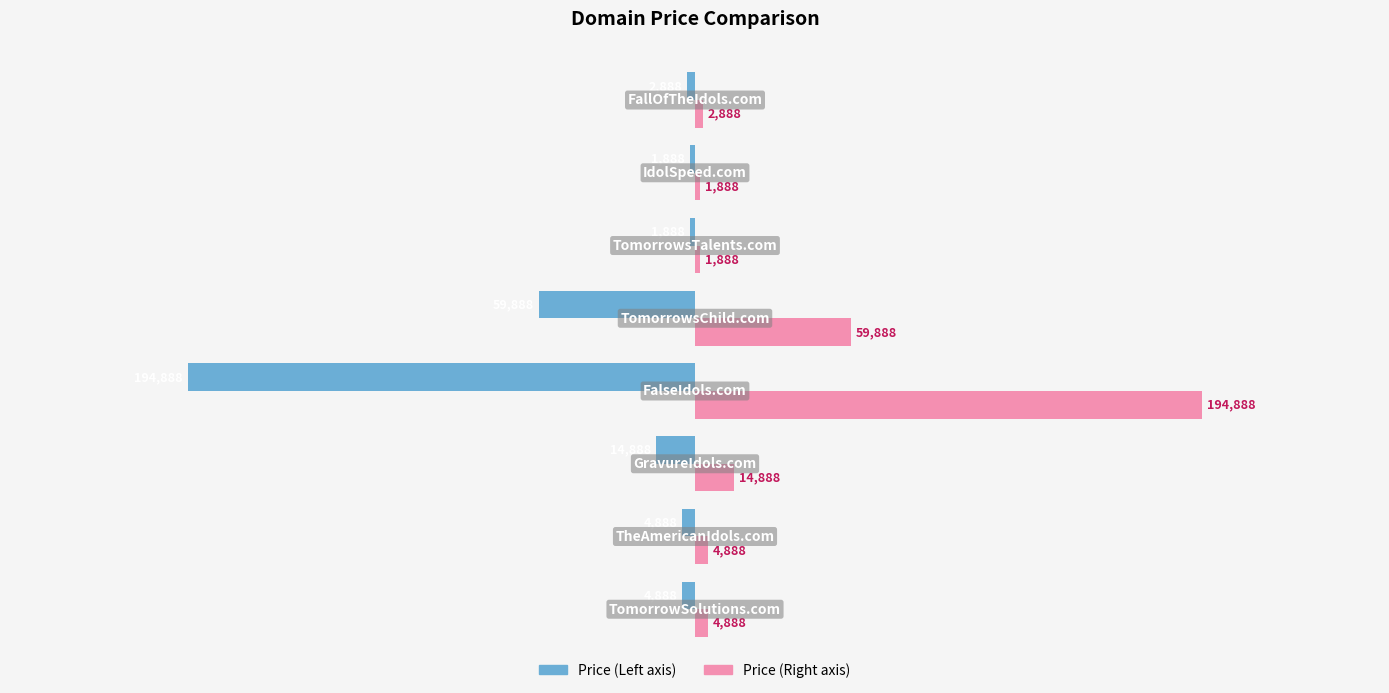

What is the maximum value shown in the chart?

194888